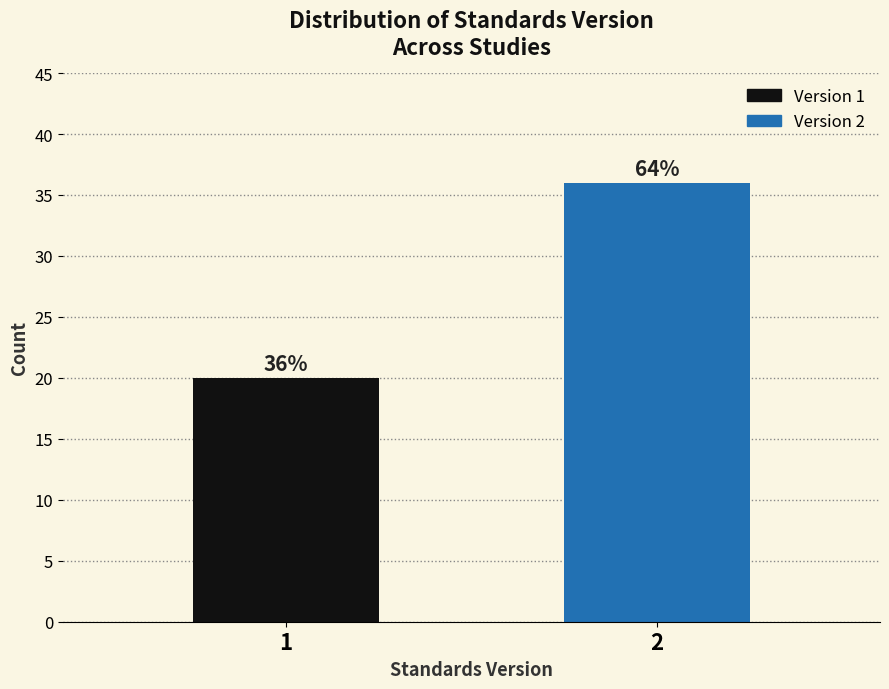

Reading right to left, extract all data points from this chart.

2=36	1=20